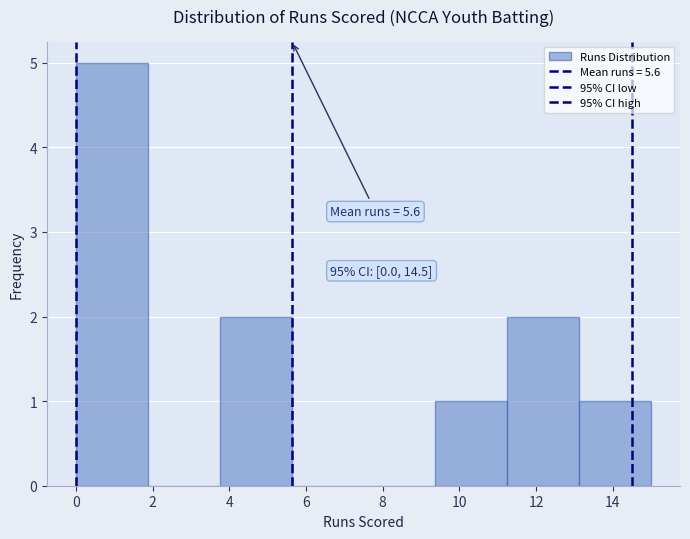

Which range on the x-axis has the tallest bar?

0.0 to 1.8